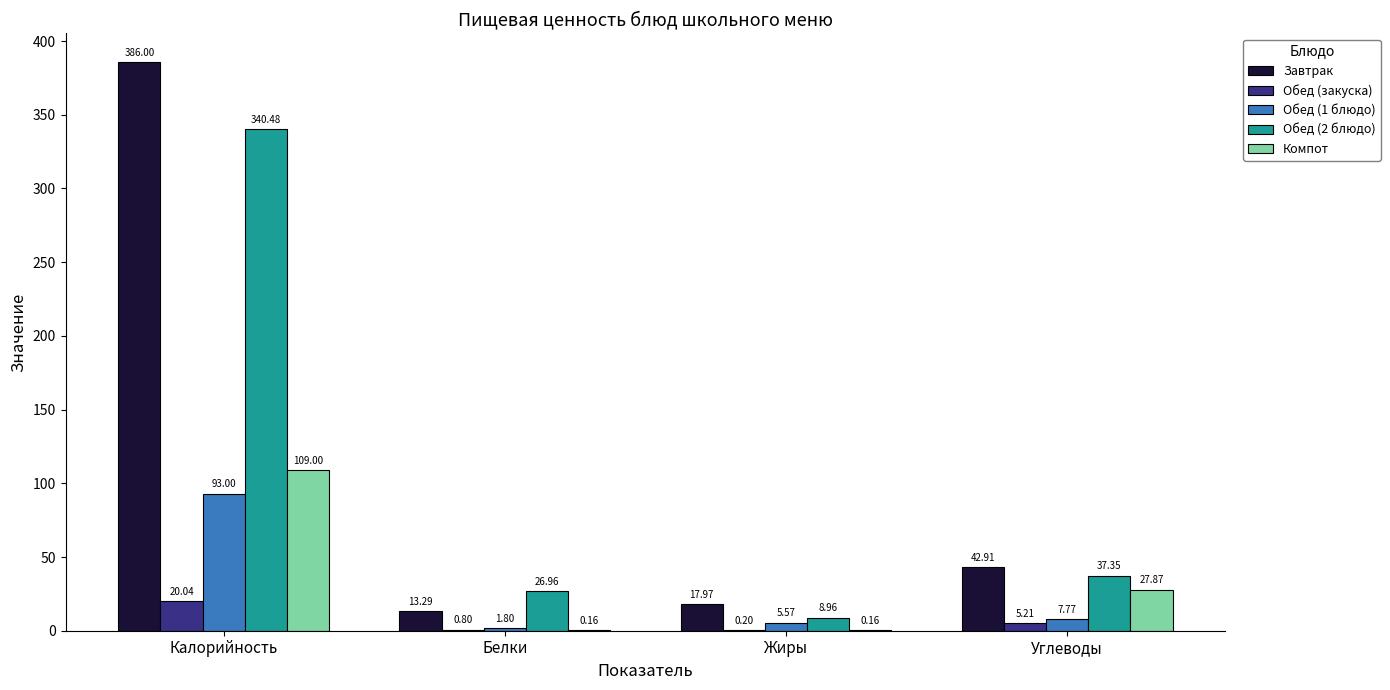

What is the sum of all Компот values?

137.2